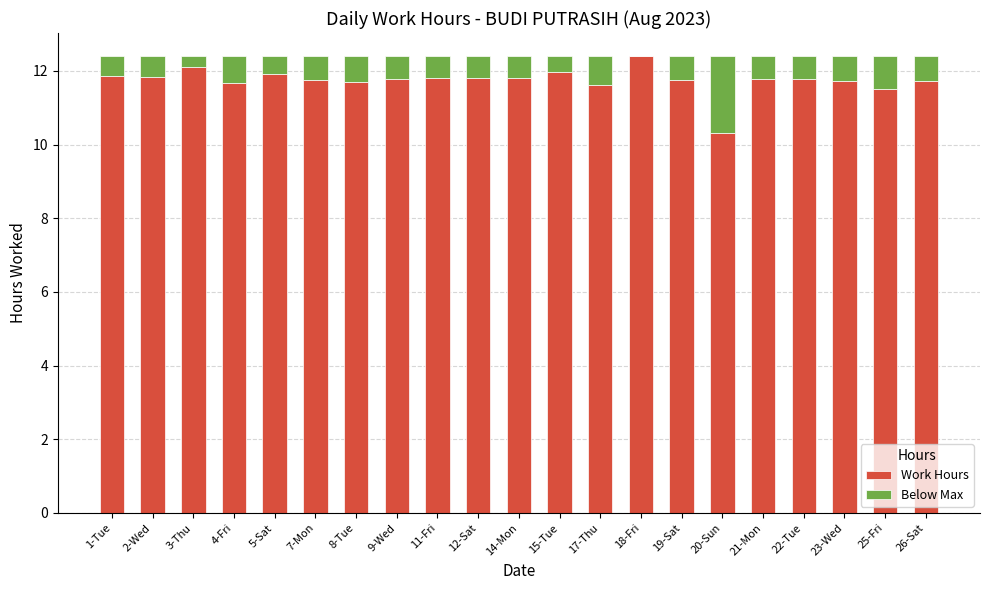

True or false: Work Hours has a value of 11.8 at 2-Wed.

True